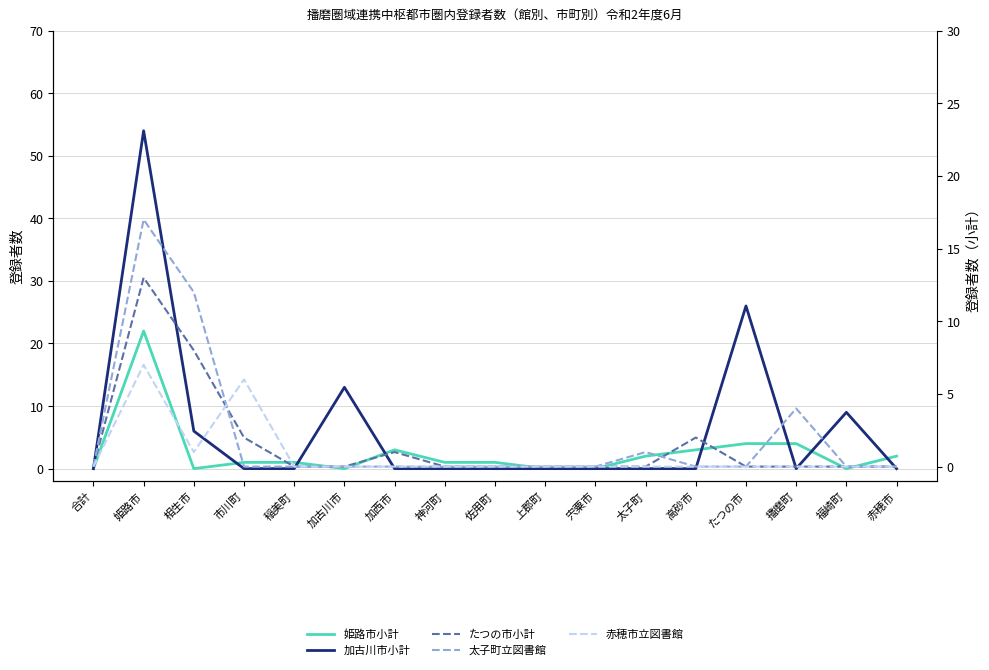

Is the value of 姫路市小計 at 福崎町 greater than the value of 加古川市小計 at 加西市?

No